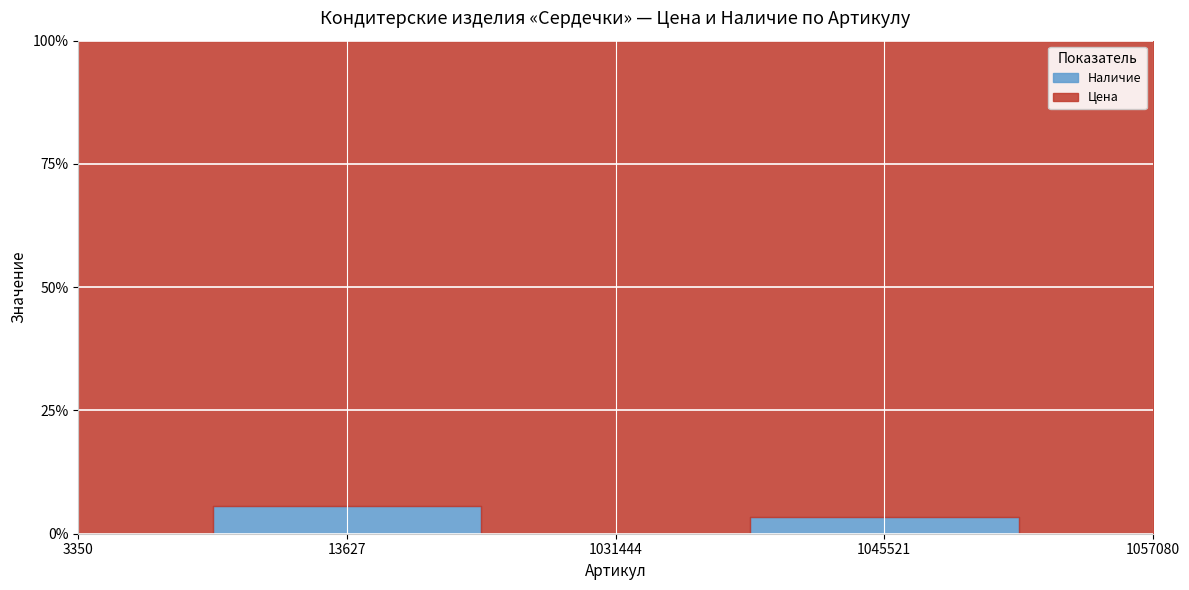

At which category is the sum across all series the highest?

1031444